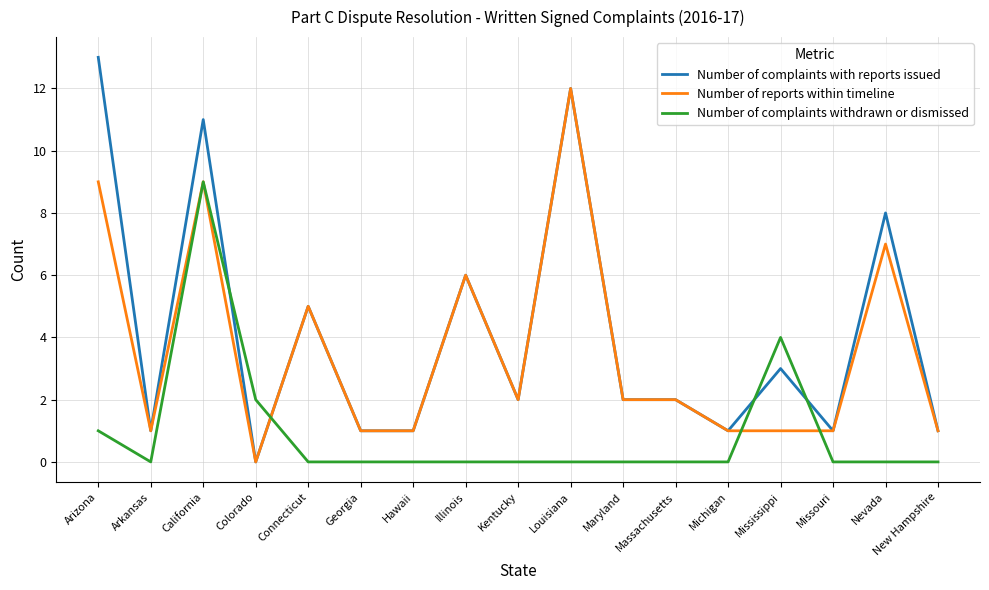

How many distinct data groups are displayed?

3